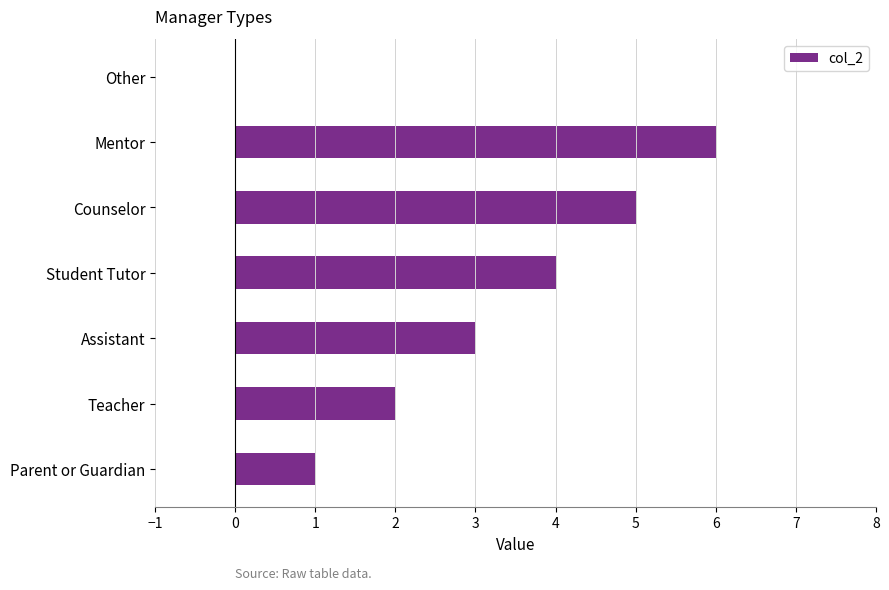

What is the greatest value displayed?

6